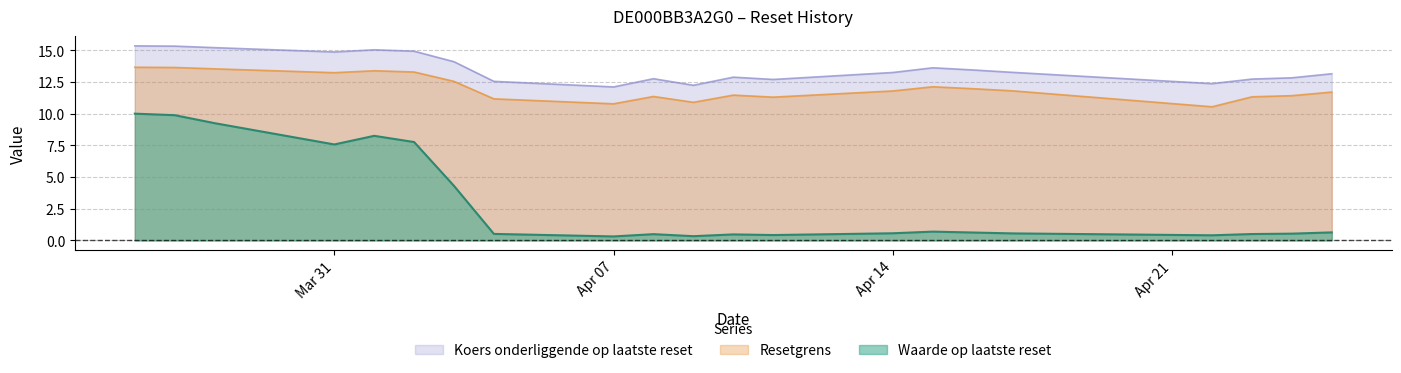

At how many categories does at least one series exceed 11?

21